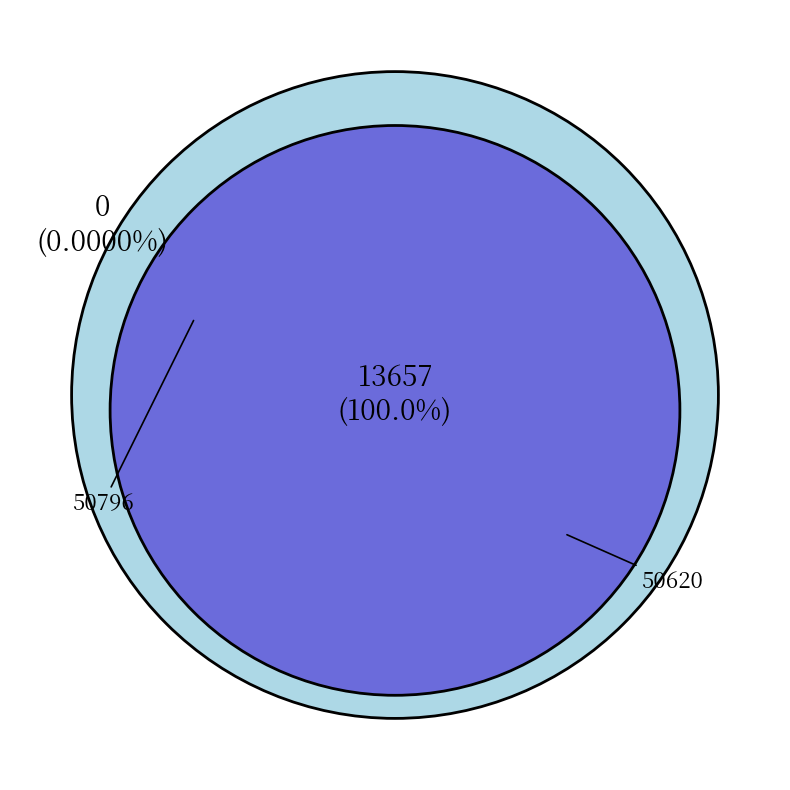

Between 50796 and 50620, which is larger?

50620